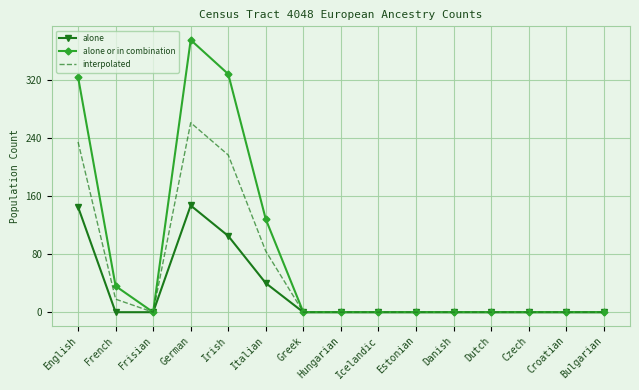

At which category is the sum across all series the highest?

German